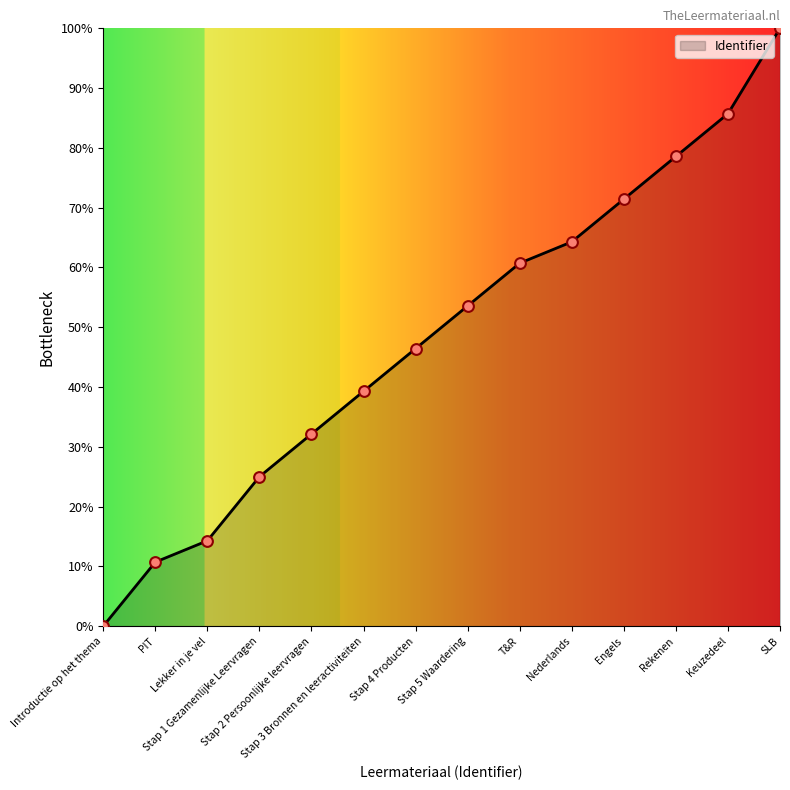

Between Stap 5 Waardering and Stap 4 Producten, which is larger?

Stap 5 Waardering